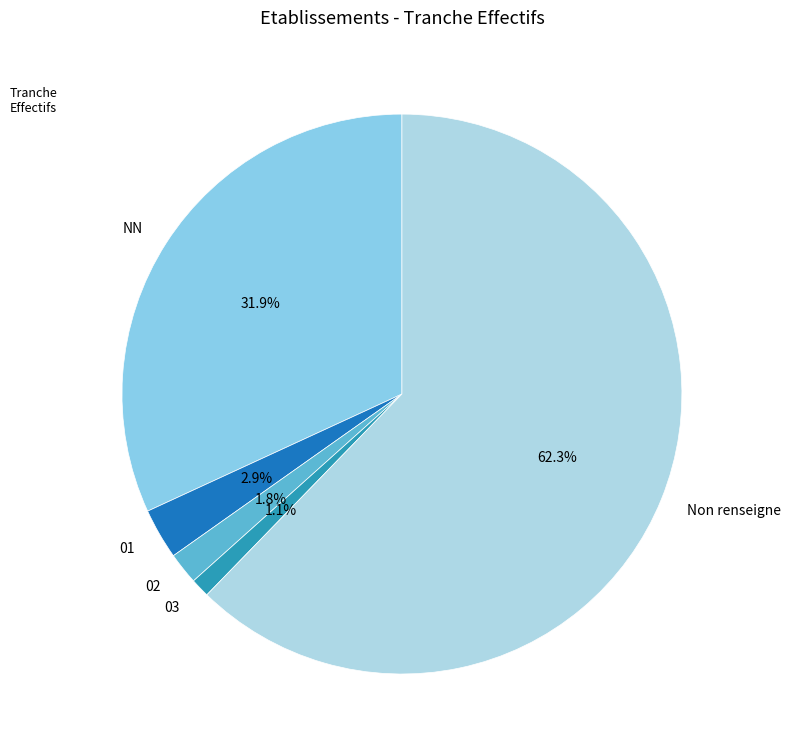

Which has a higher value, NN or 01?

NN